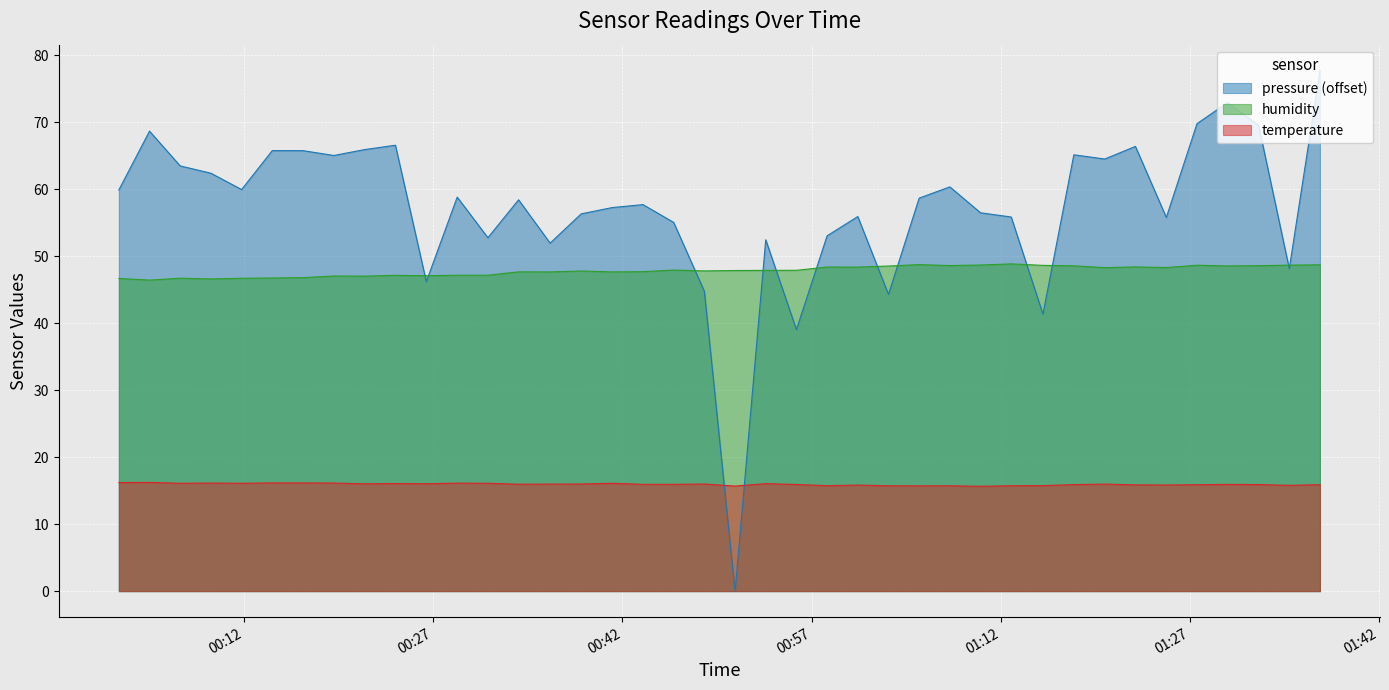

Rank the series by their average value, from lowest to highest.

temperature, humidity, pressure (offset)